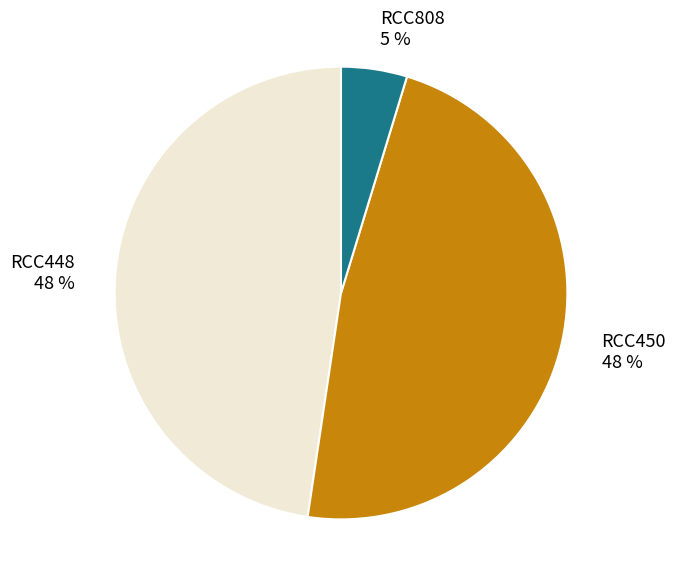

What percentage is the RCC450 slice, to the nearest percent?

48%